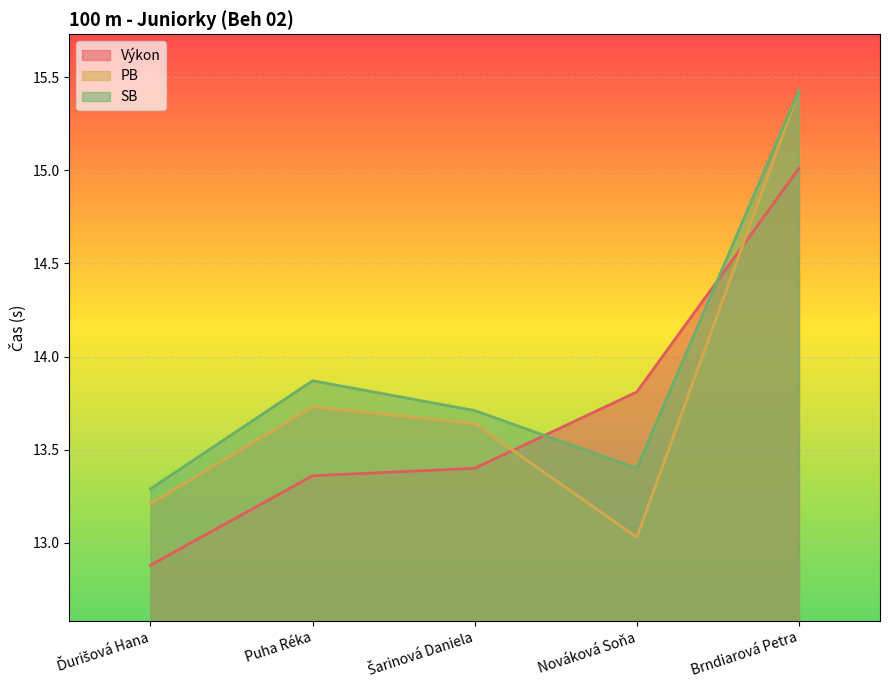

Reading right to left, transcribe all the data shown in this chart.

Výkon: Brndiarová Petra=15.0	Nováková Soňa=13.8	Šarinová Daniela=13.4	Puha Réka=13.4	Ďurišová Hana=12.9
PB: Brndiarová Petra=15.4	Nováková Soňa=13.0	Šarinová Daniela=13.6	Puha Réka=13.7	Ďurišová Hana=13.2
SB: Brndiarová Petra=15.4	Nováková Soňa=13.4	Šarinová Daniela=13.7	Puha Réka=13.9	Ďurišová Hana=13.3